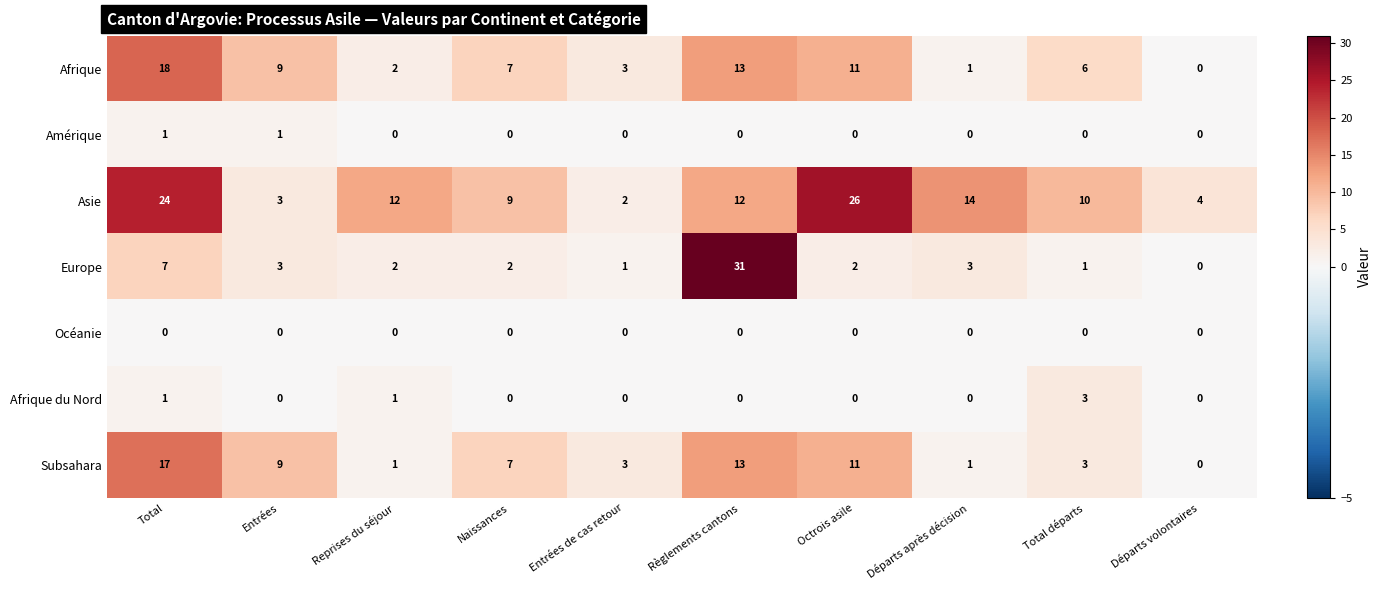

At how many categories does at least one series exceed 20?

3